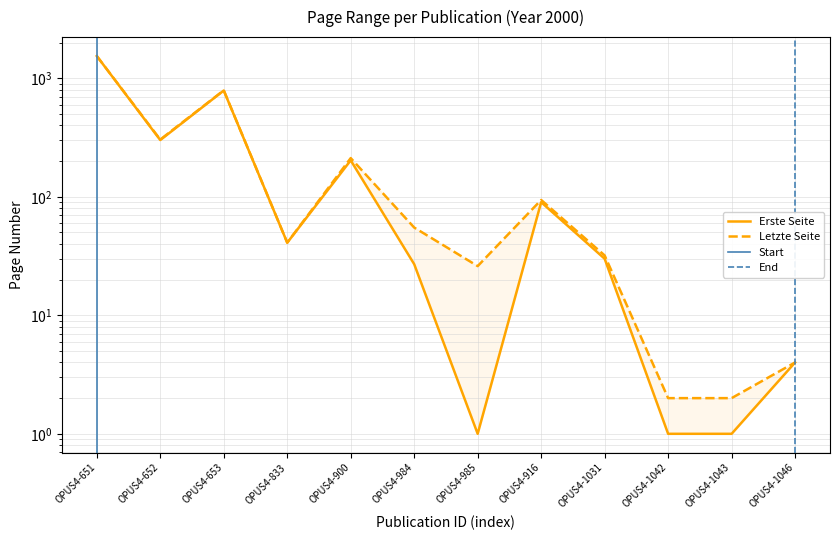

What is the difference between the second highest and second lowest values in the Erste Seite series?

787